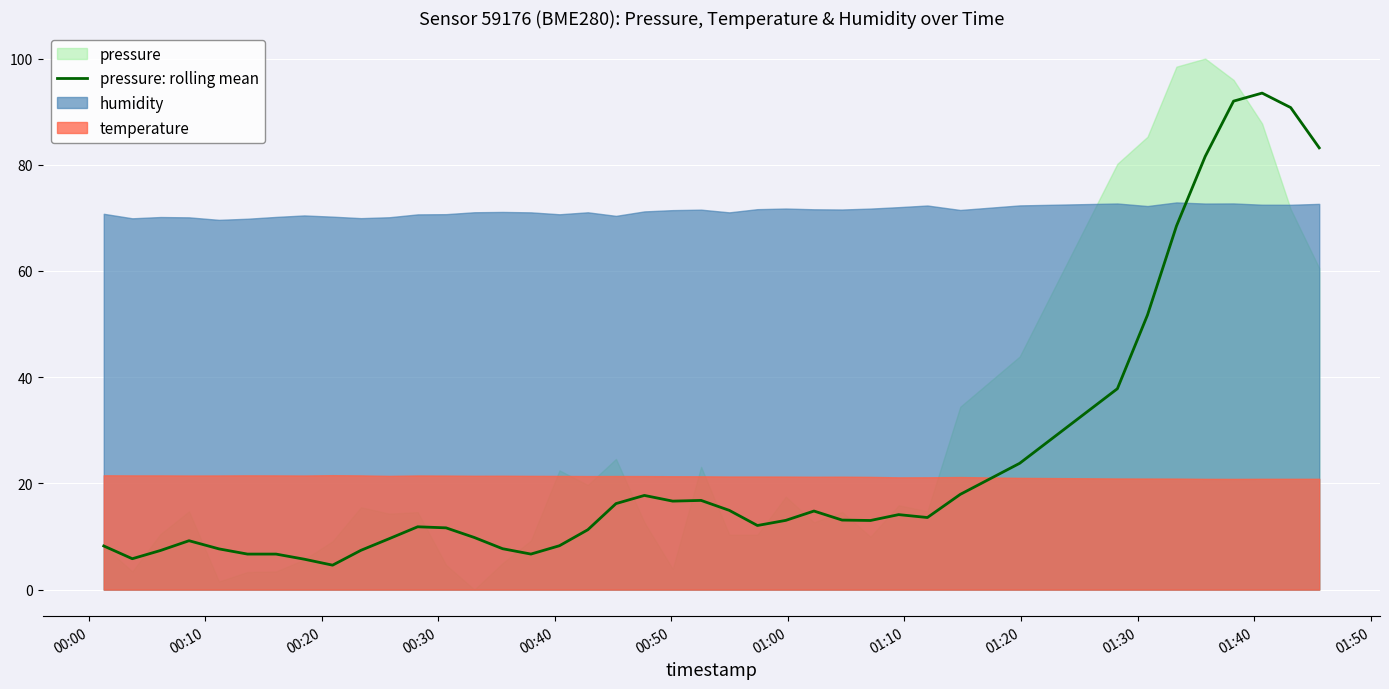

What is the highest value of the pressure: rolling mean series?

93.5